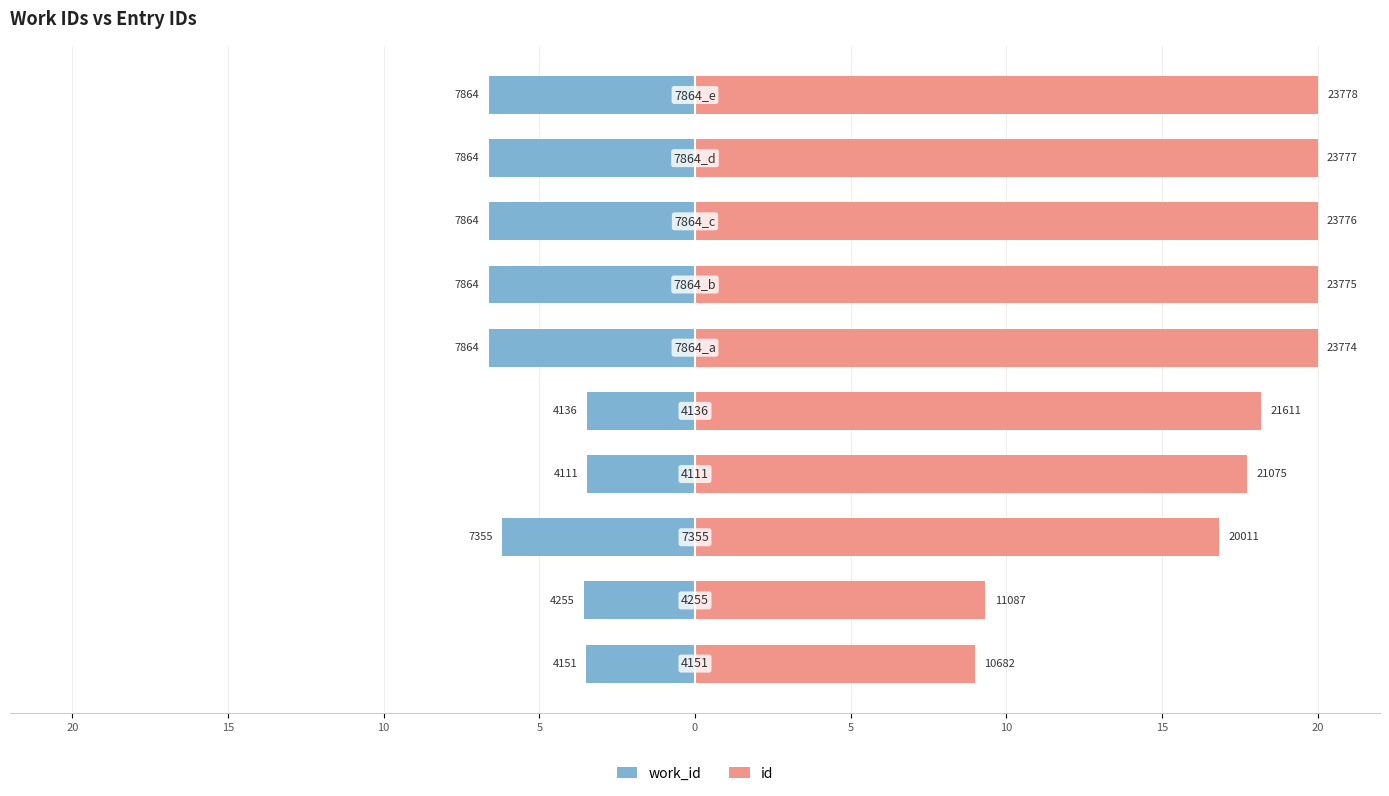

How many series are shown in this chart?

2